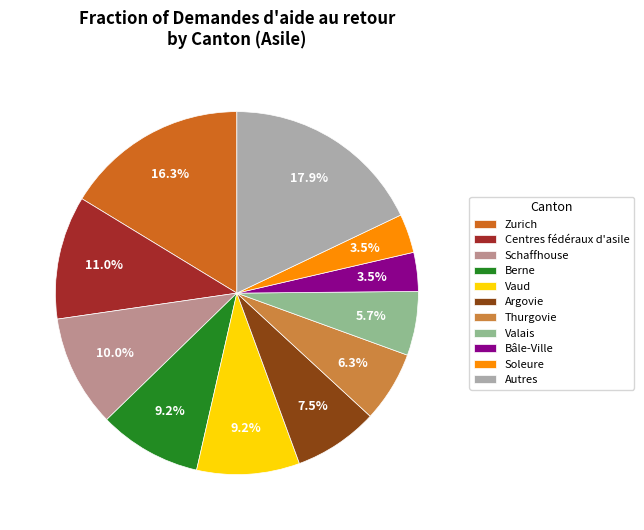

Which has a higher value, Centres fédéraux d'asile or Soleure?

Centres fédéraux d'asile